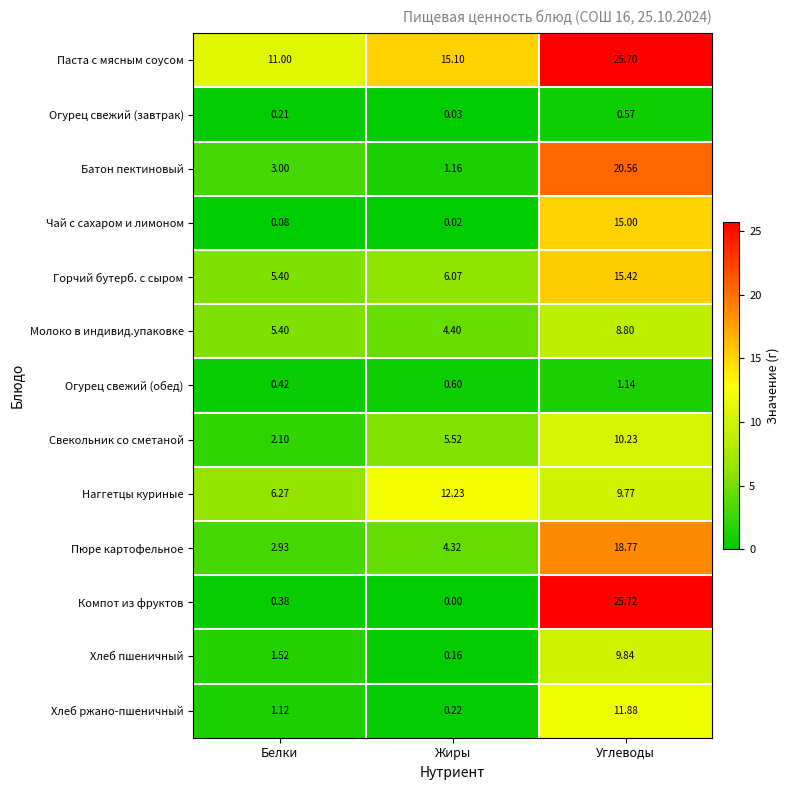

At which label does Паста с мясным соусом first exceed 15?

Жиры